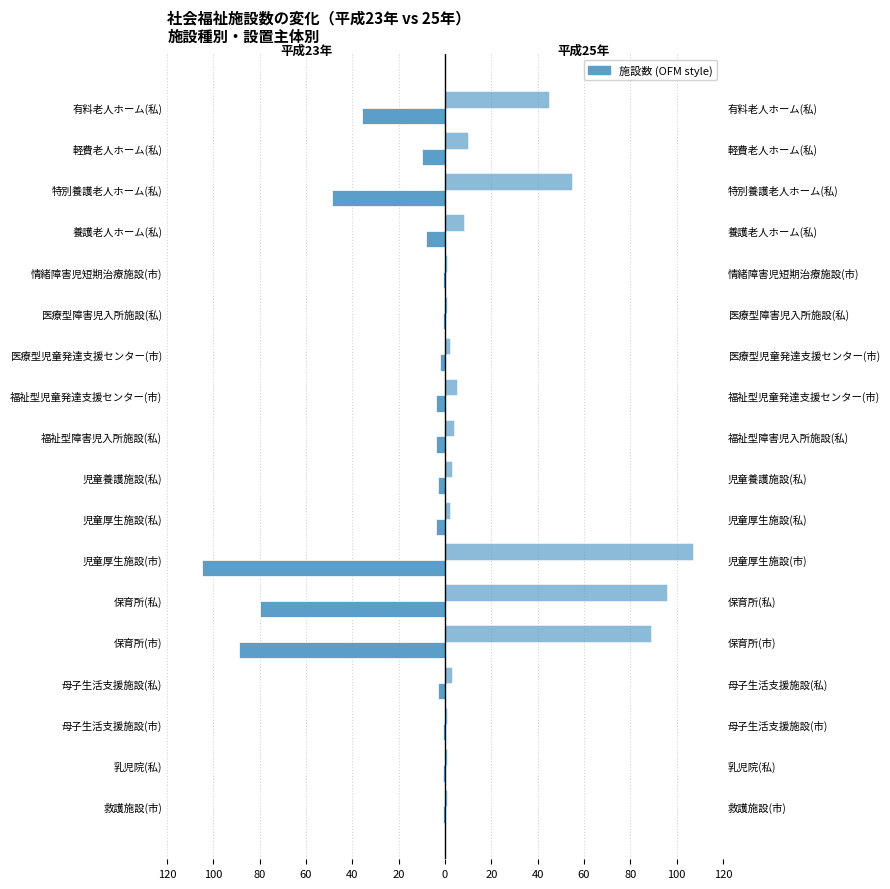

Which series has the largest range (max minus min)?

平成25年